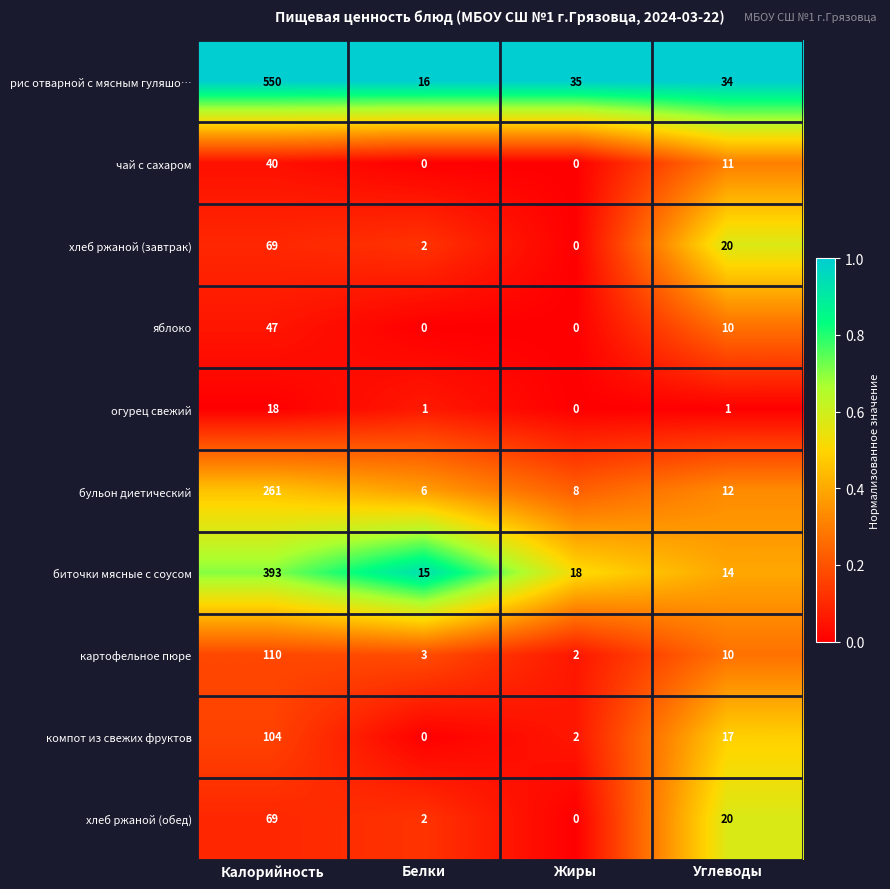

True or false: хлеб ржаной (завтрак) has a value of 8 at Углеводы.

False